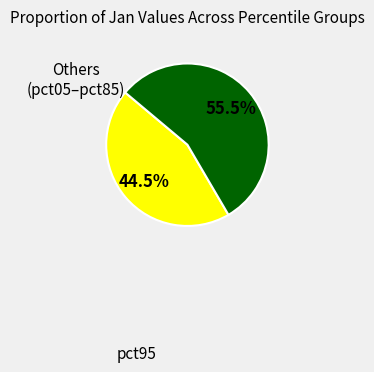

Which slice is the largest?

Others (pct05–pct85)